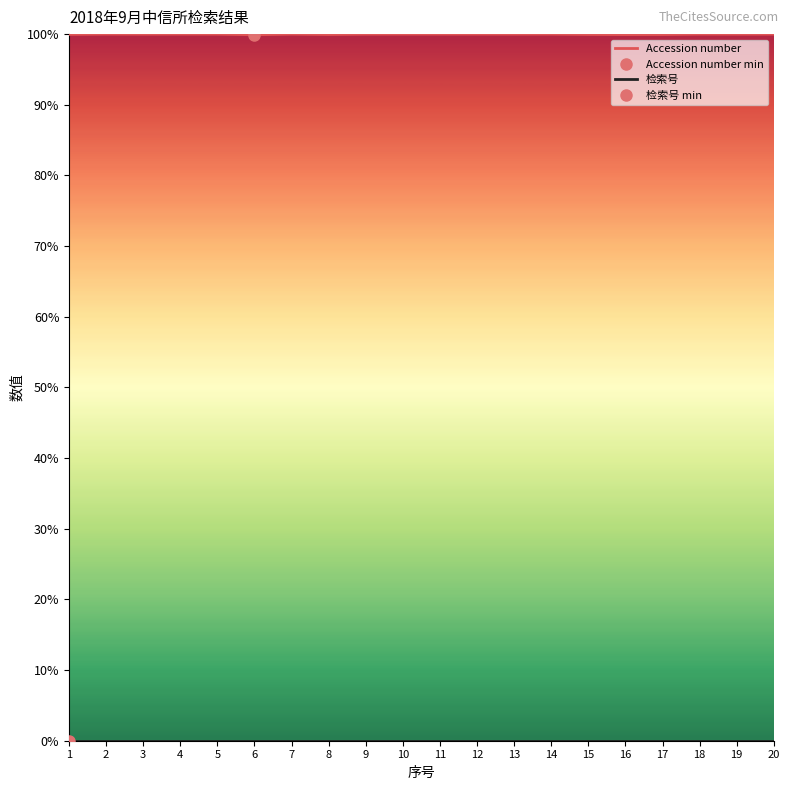

Which category has the highest value in the 检索号 series?

20